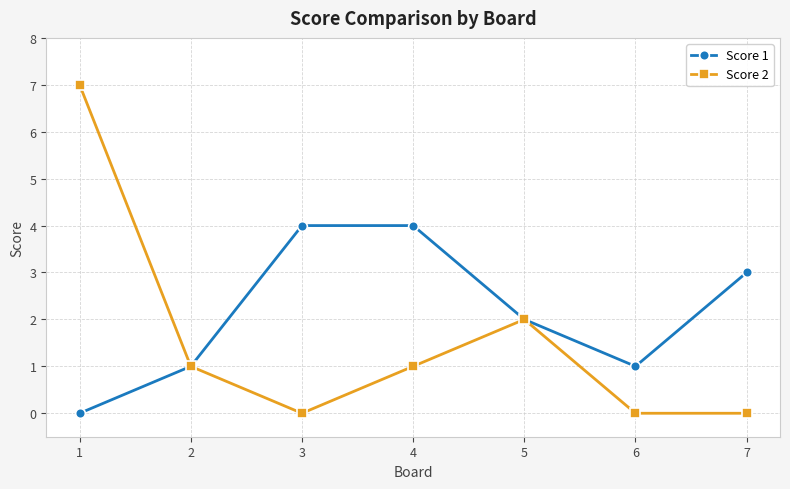

At which label does Score 2 first exceed 1?

1